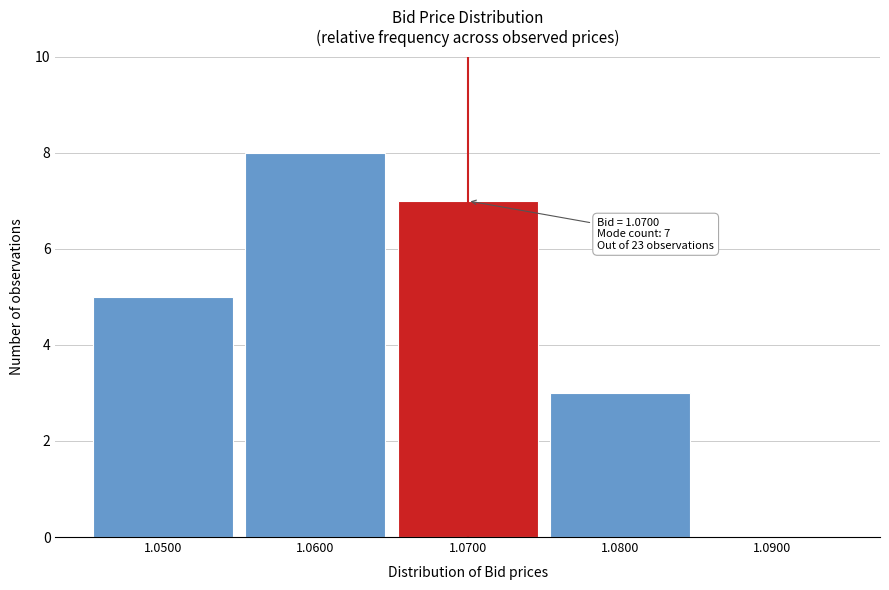

Over which range of the x-axis is the bar tallest?

1.055 to 1.065